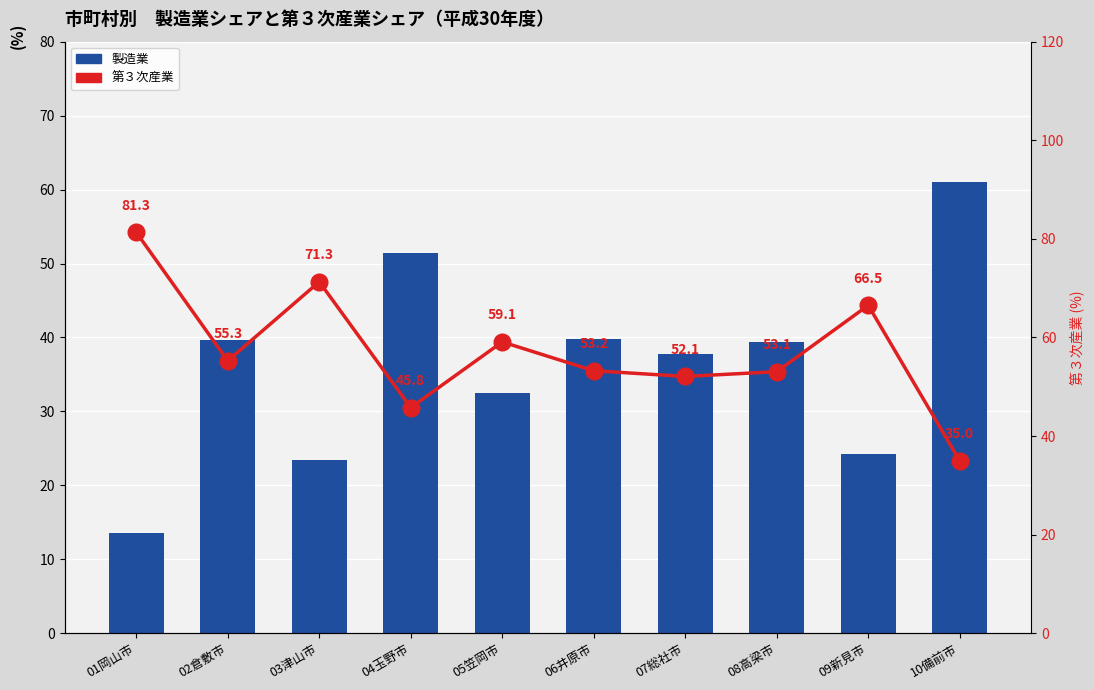

What is the sum of all 第３次産業 values?

572.7